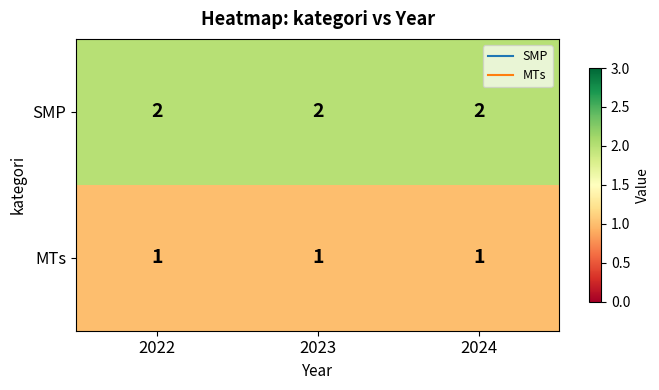

Is it true that MTs equals 1 at 2024?

True